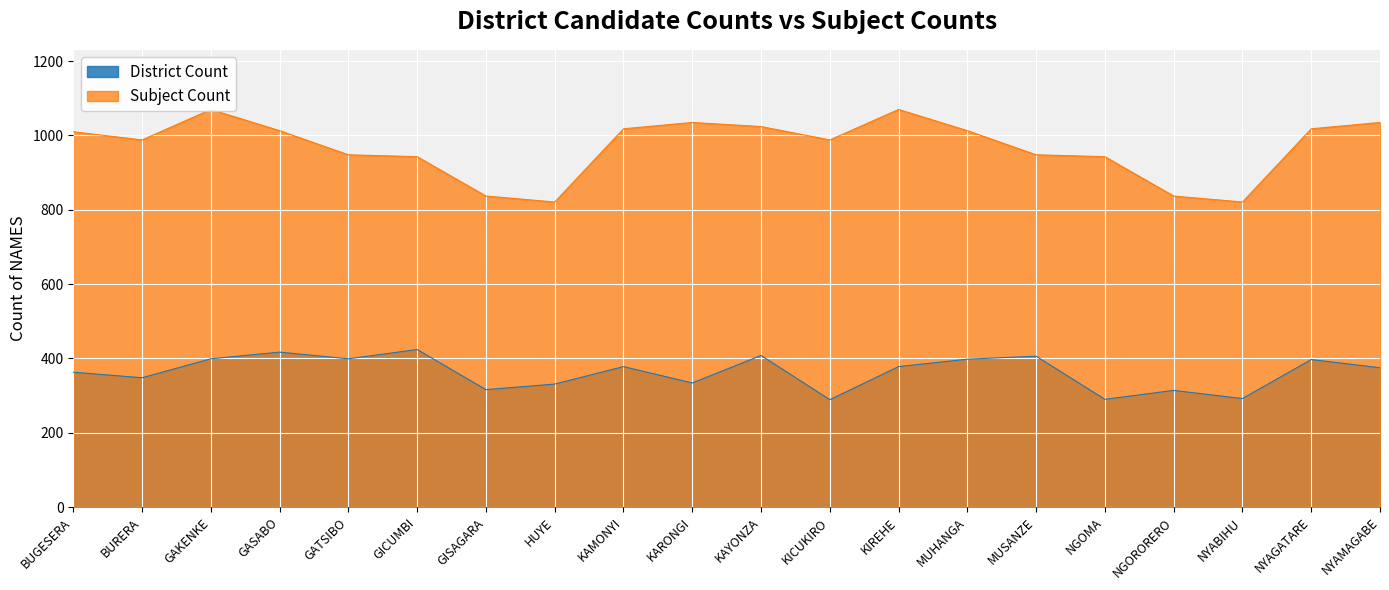

What is the label of the 19th point from the right?

BURERA